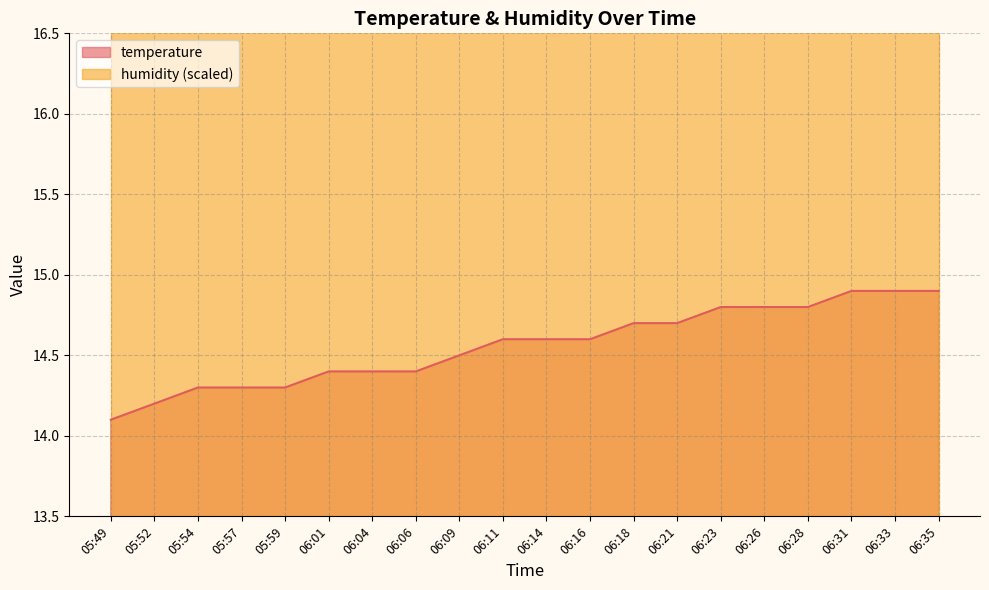

What is the label of the 10th point from the right?

06:14